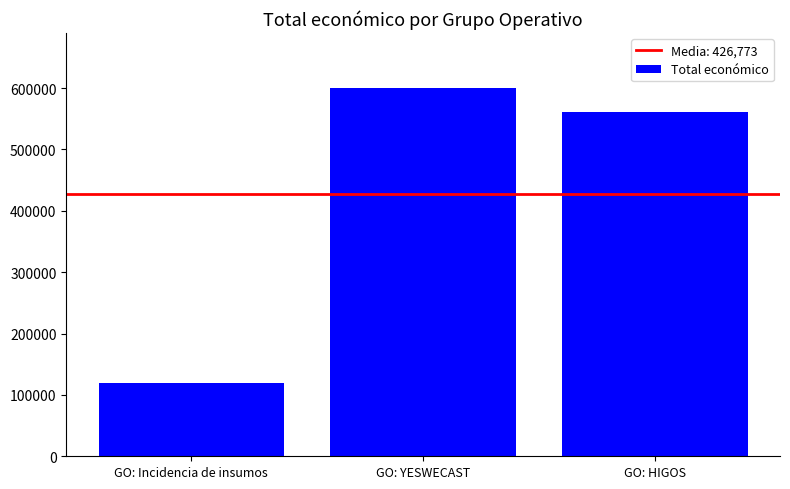

What position from the right is GO: YESWECAST?

2